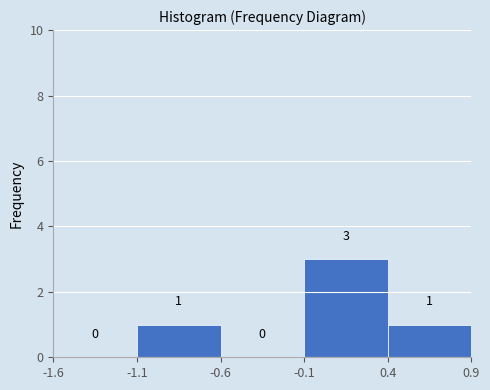

Reading left to right, list every bar in this chart as the range it spans on the x-axis followed by its height.

-1.6 to -1.1: 0
-1.1 to -0.6: 1
-0.6 to -0.1: 0
-0.1 to 0.4: 3
0.4 to 0.9: 1